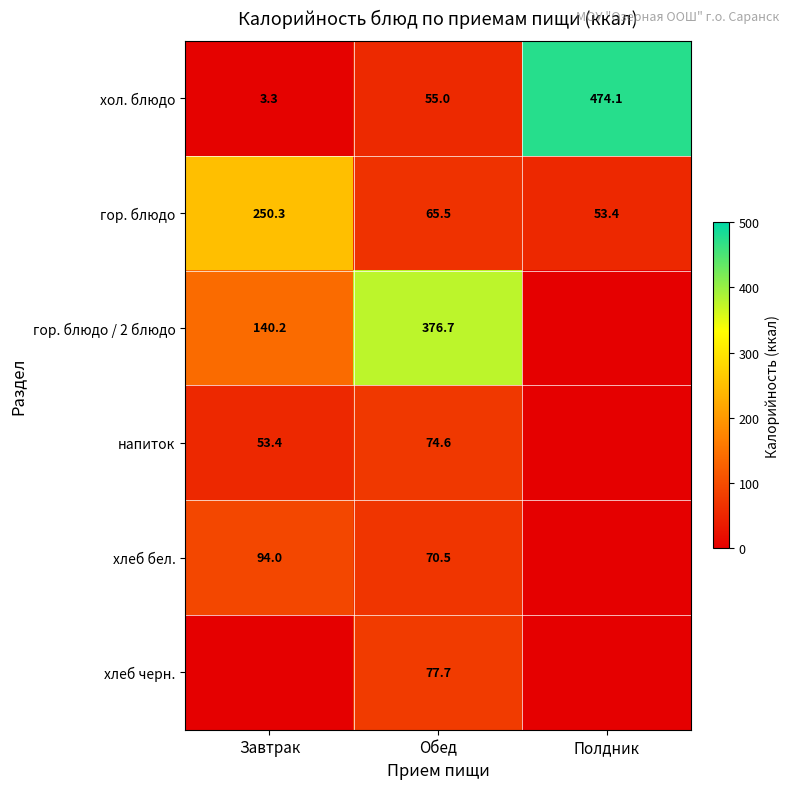

The value of напиток at Обед is 23.2. True or false?

False